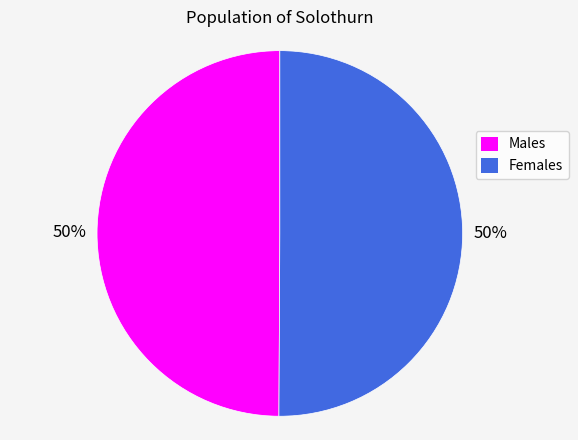

To the nearest percent, what is the average slice percentage?

50%